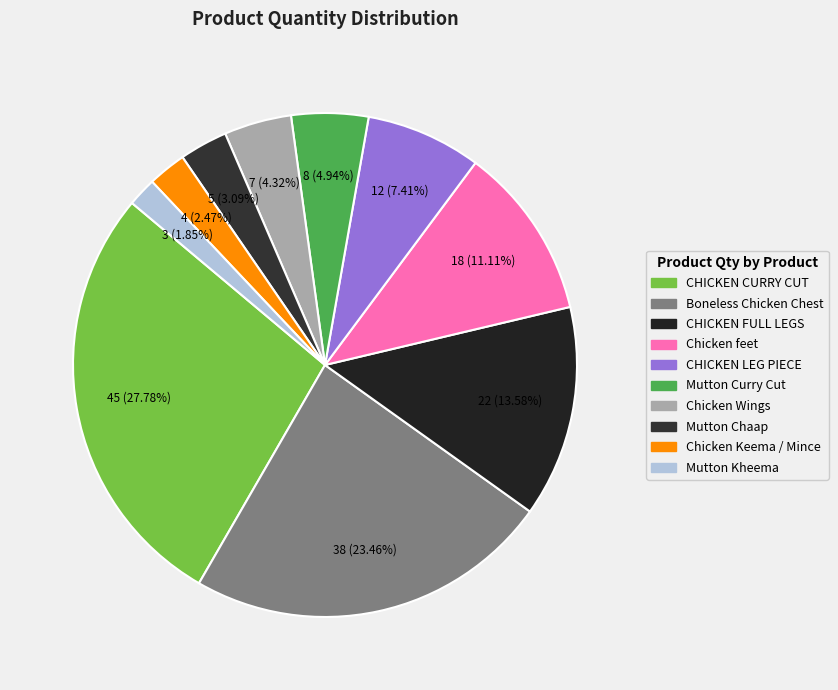

Count the number of slices in the pie.

10